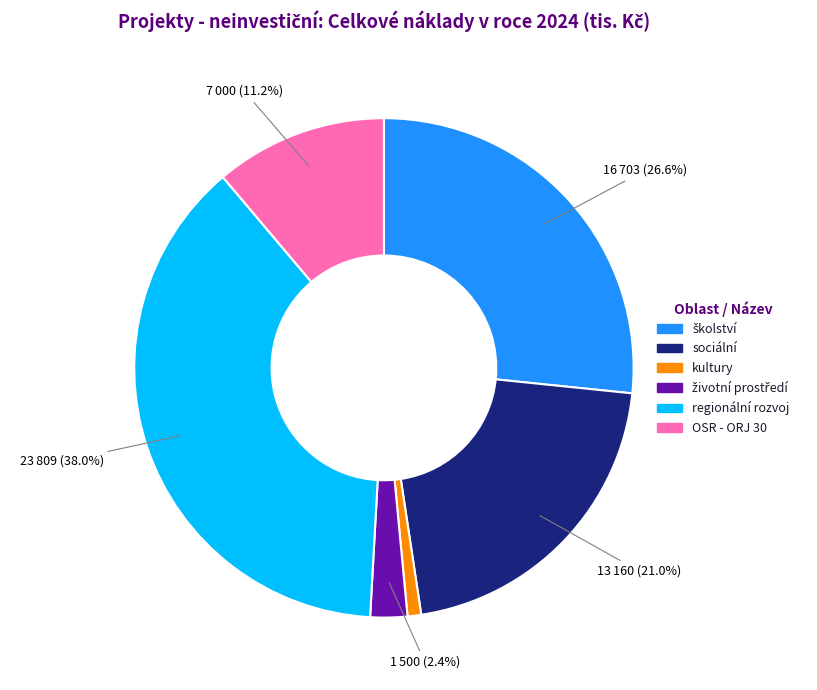

Is kultury the majority of the pie?

No